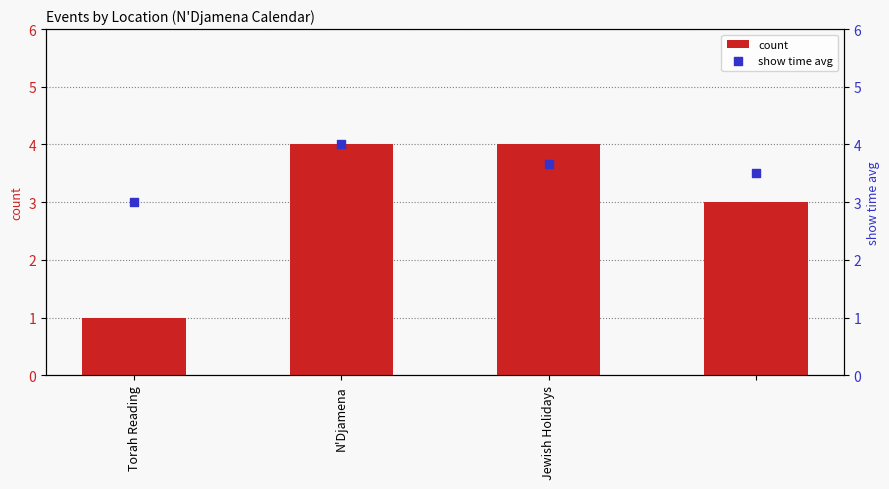

At which category is the sum across all series the highest?

N'Djamena